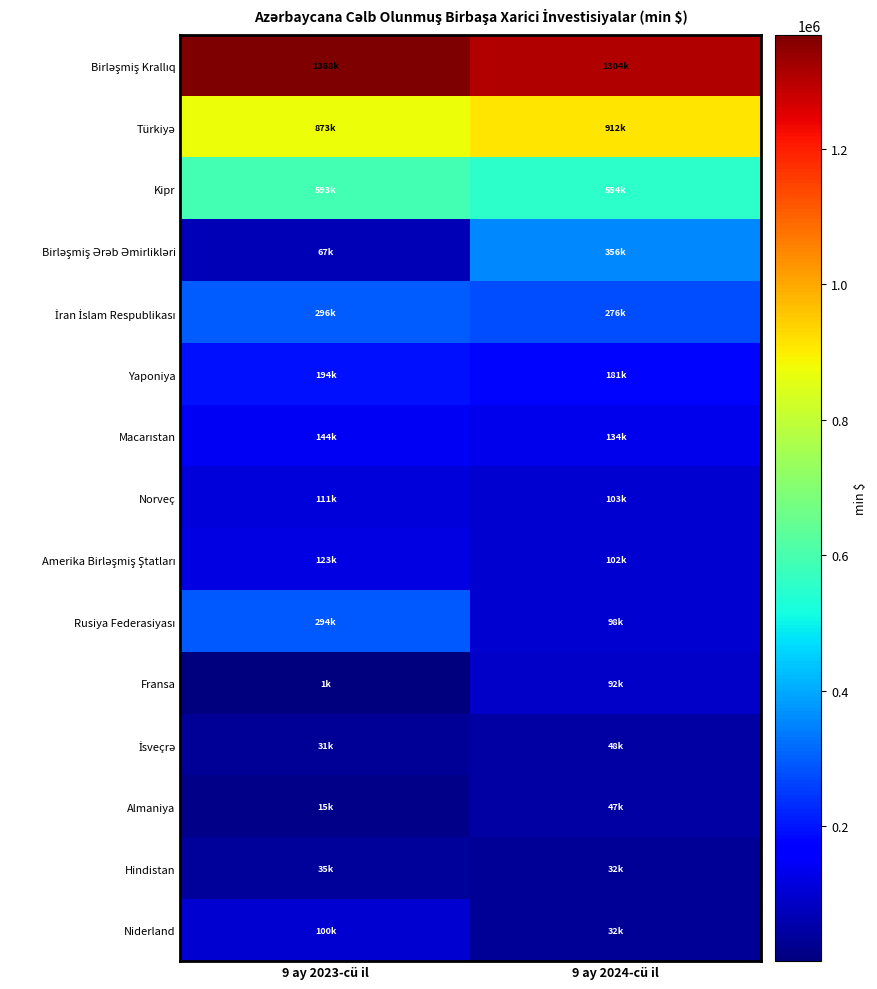

What is the minimum value shown in the chart?

1192.2